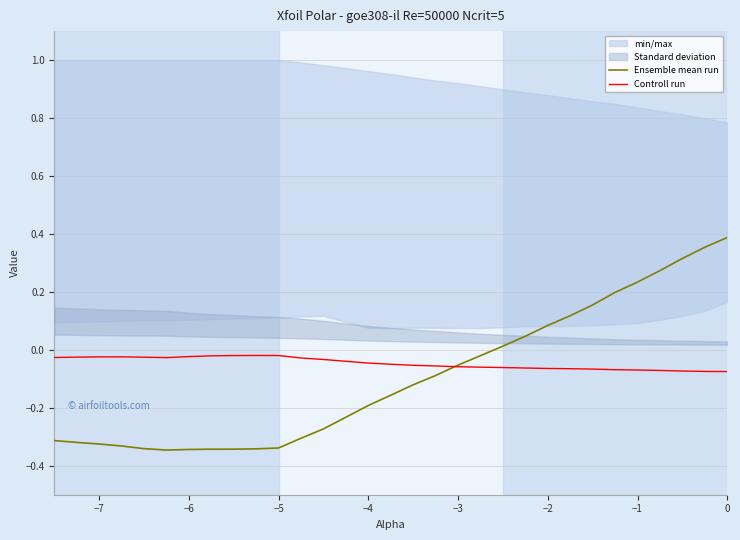

How many interior local peaks does the Controll run series have?

2